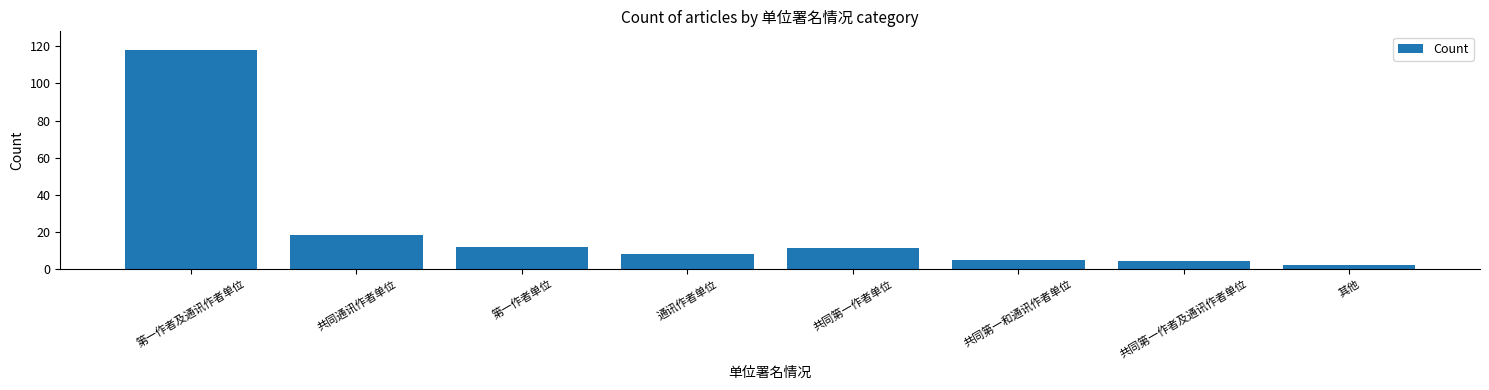

At which label does the data first exceed 11?

第一作者及通讯作者单位